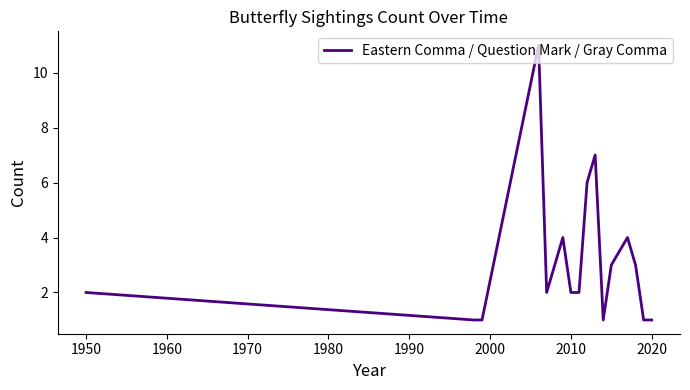

What is the difference between the maximum and minimum values?

10